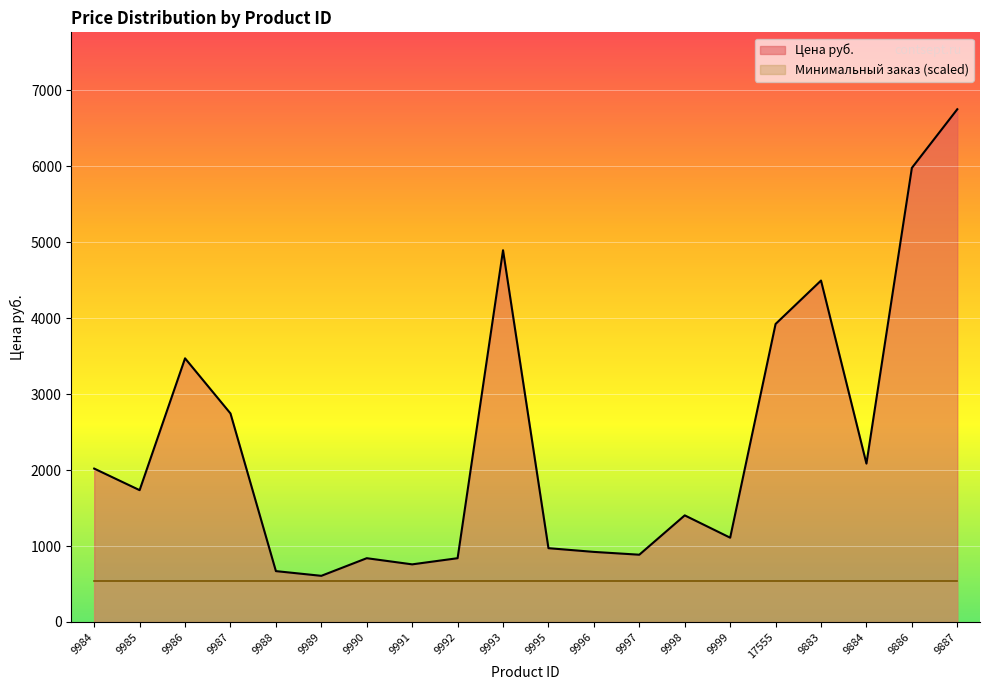

What is the label of the 4th point from the right?

9883